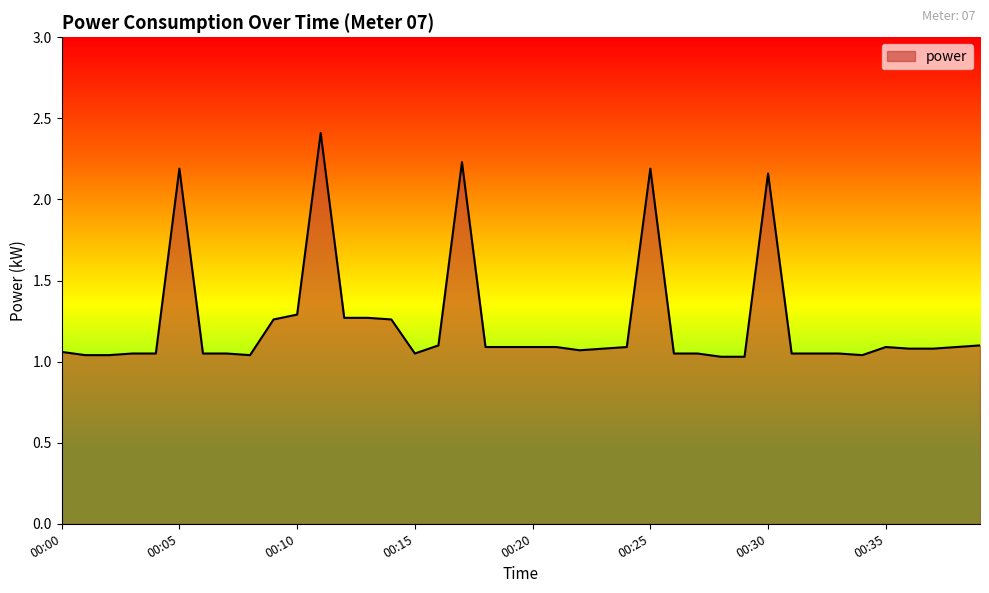

What is the maximum value shown in the chart?

2.4